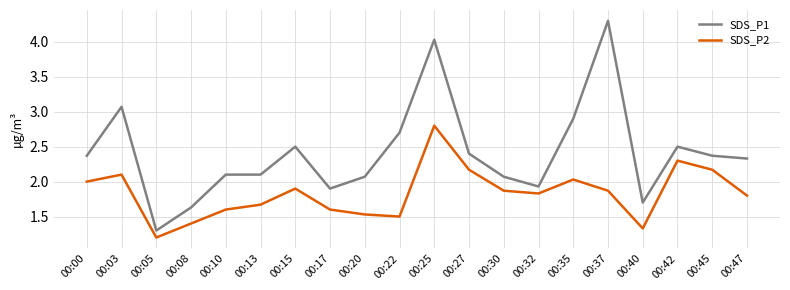

At how many categories does at least one series exceed 1?

20